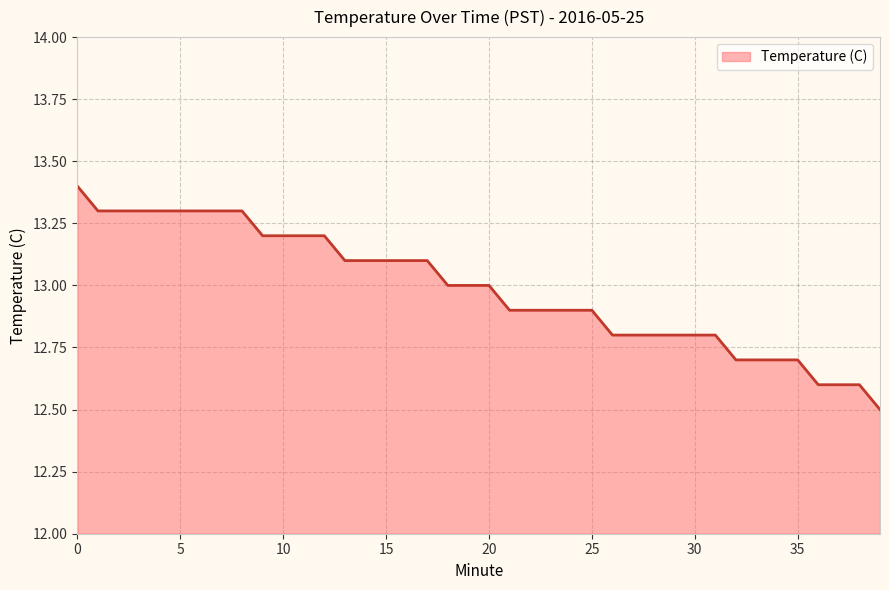

What is the smallest value displayed?

12.5